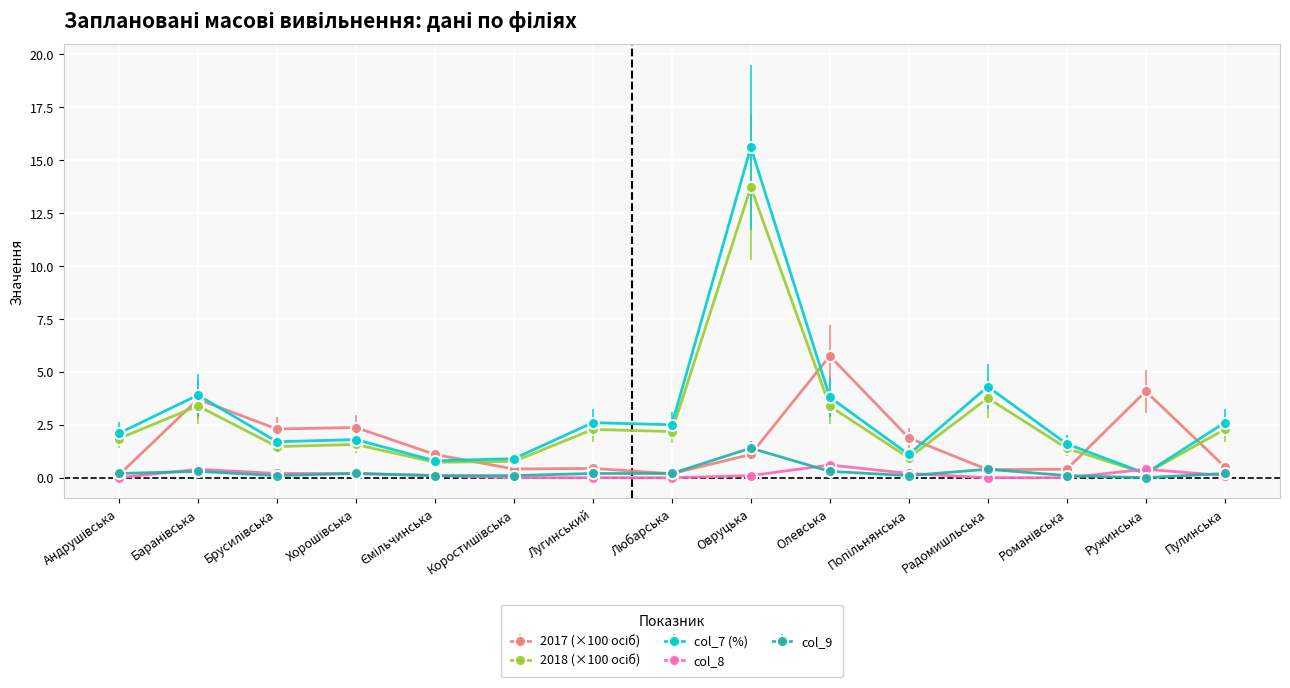

Which series has the largest range (max minus min)?

col_7 (%)